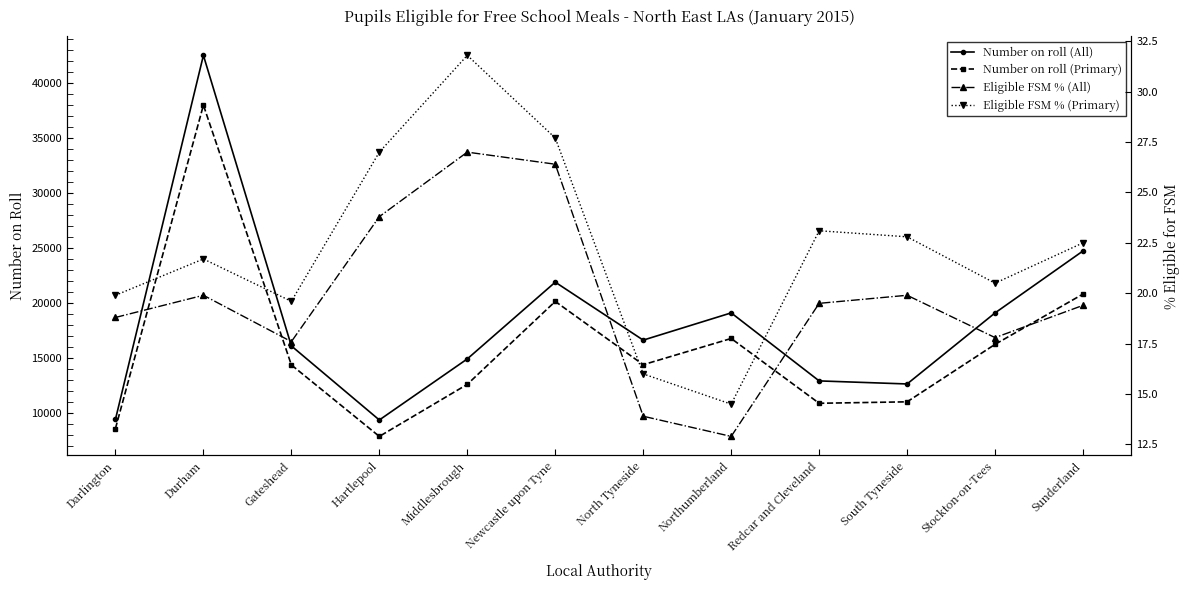

Is it true that Eligible FSM % (Primary) equals 31.8 at Middlesbrough?

True